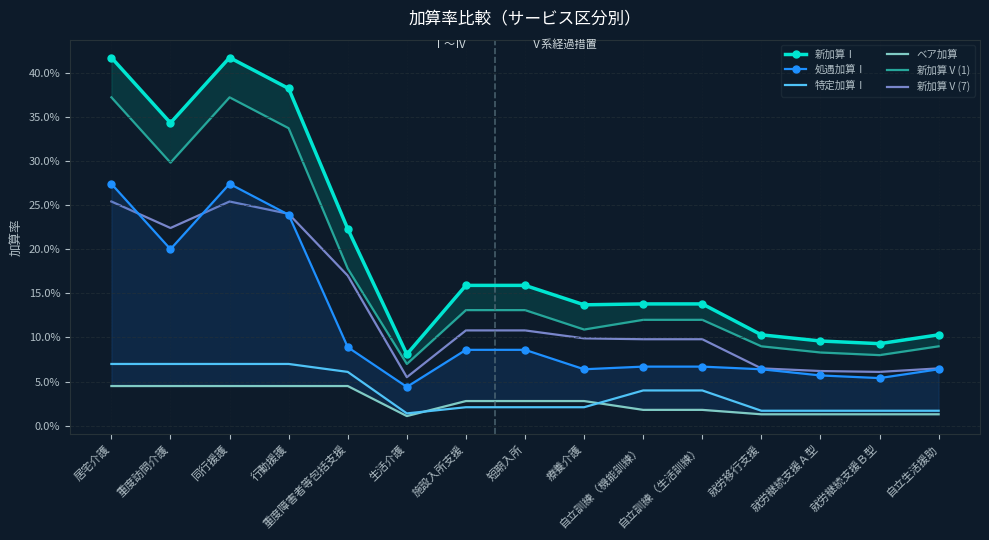

At how many categories does at least one series exceed 0?

15